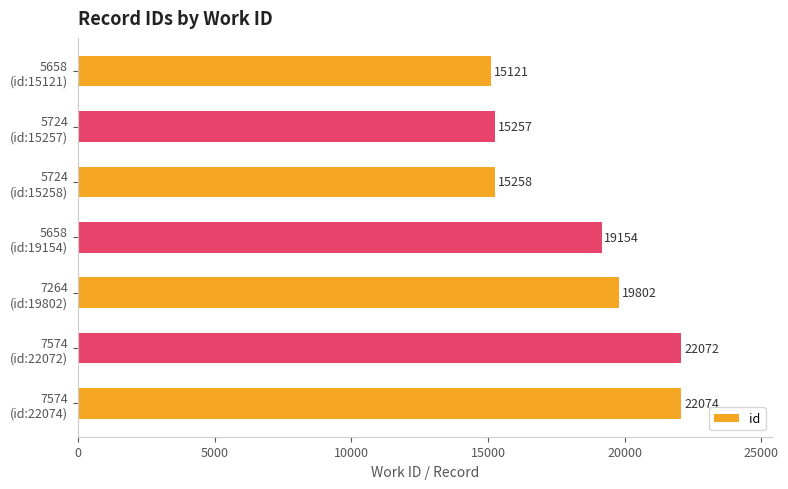

What is the value of the 5th bar from the top?

19802